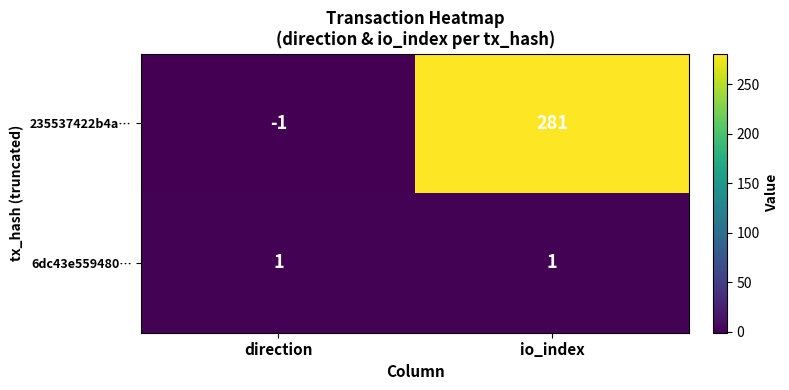

Reading left to right, what are all the values shown in this chart?

235537422b4a…: -1	281
6dc43e559480…: 1	1